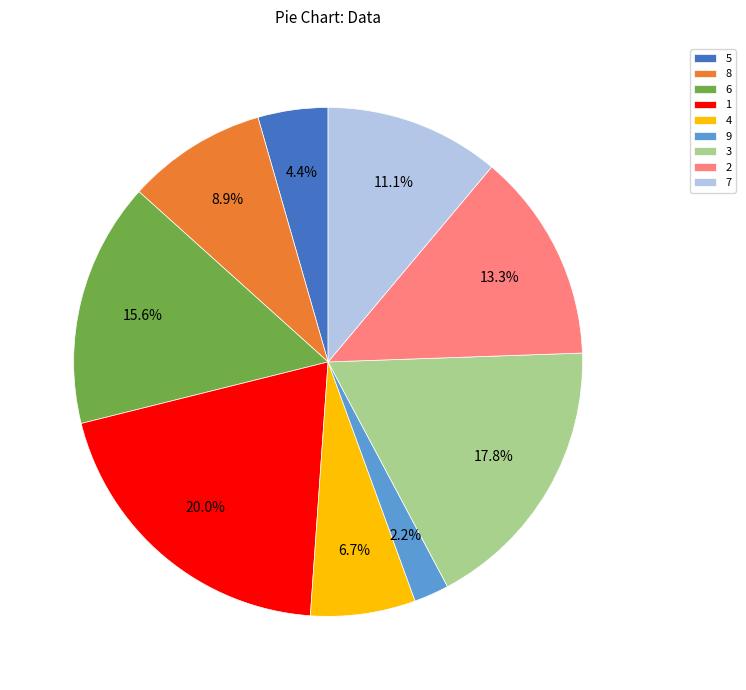

How many segments does this pie chart have?

9